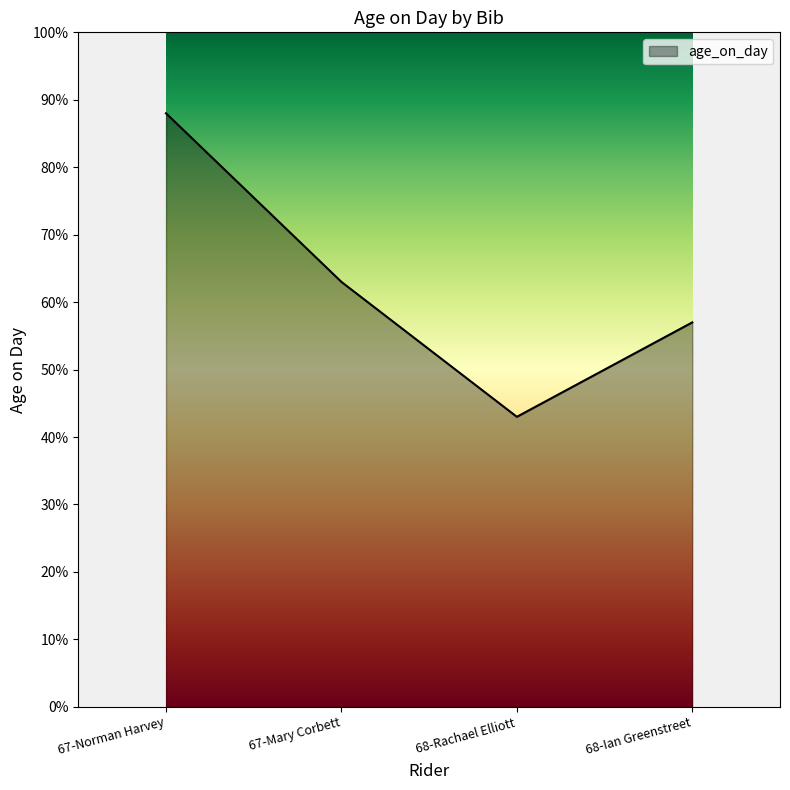

How many categories are shown in the chart?

4